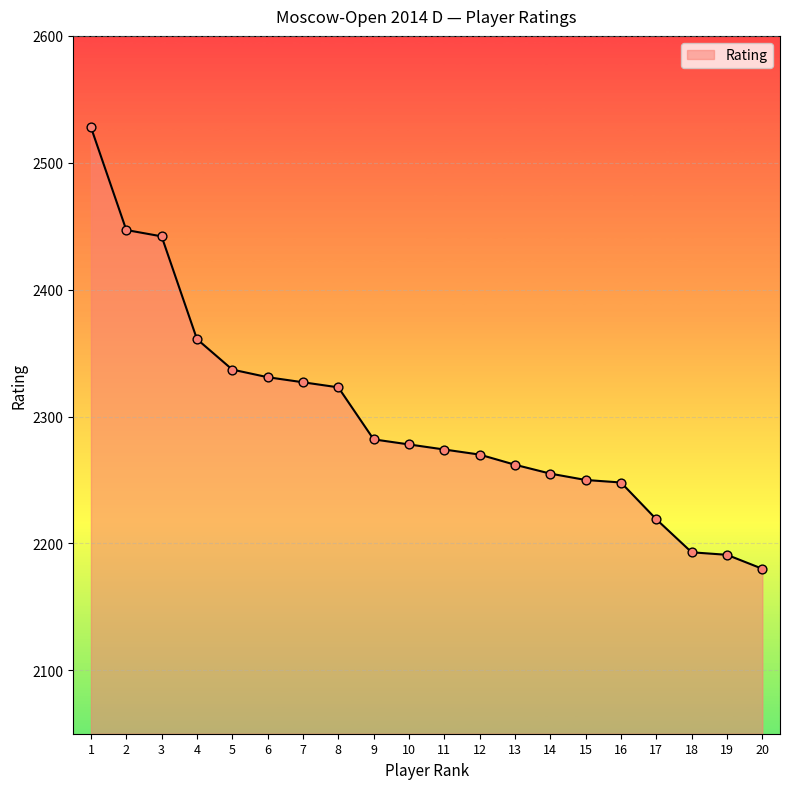

What is the ratio of the value at 12 to the value at 13?

1.0